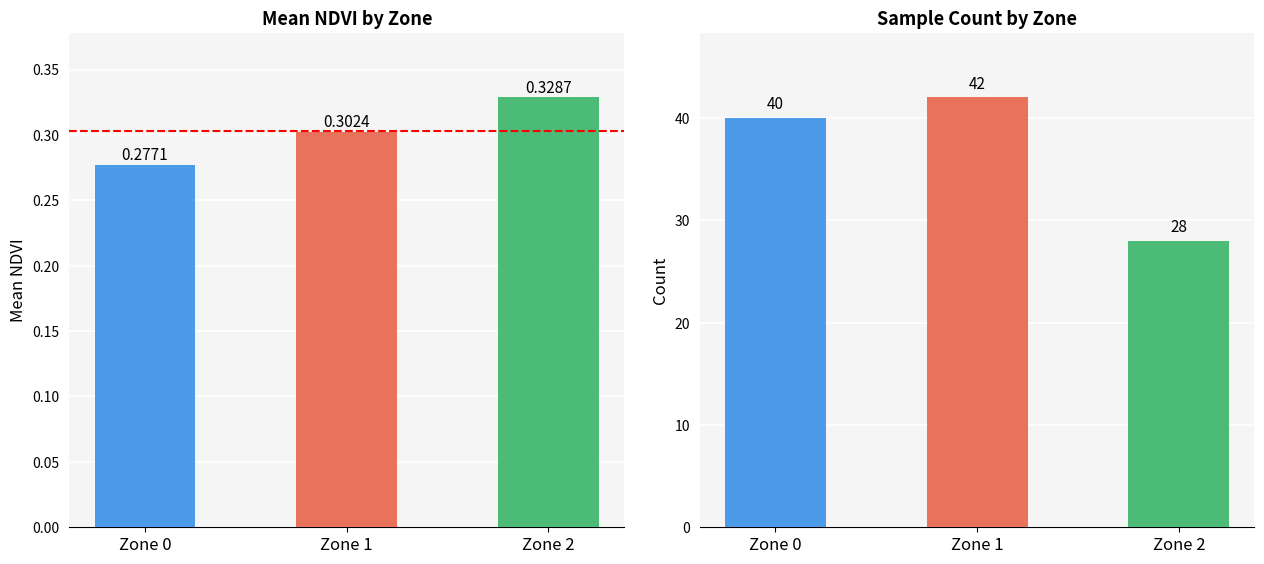

What is the difference between the maximum and minimum values in the Mean NDVI series?

0.1